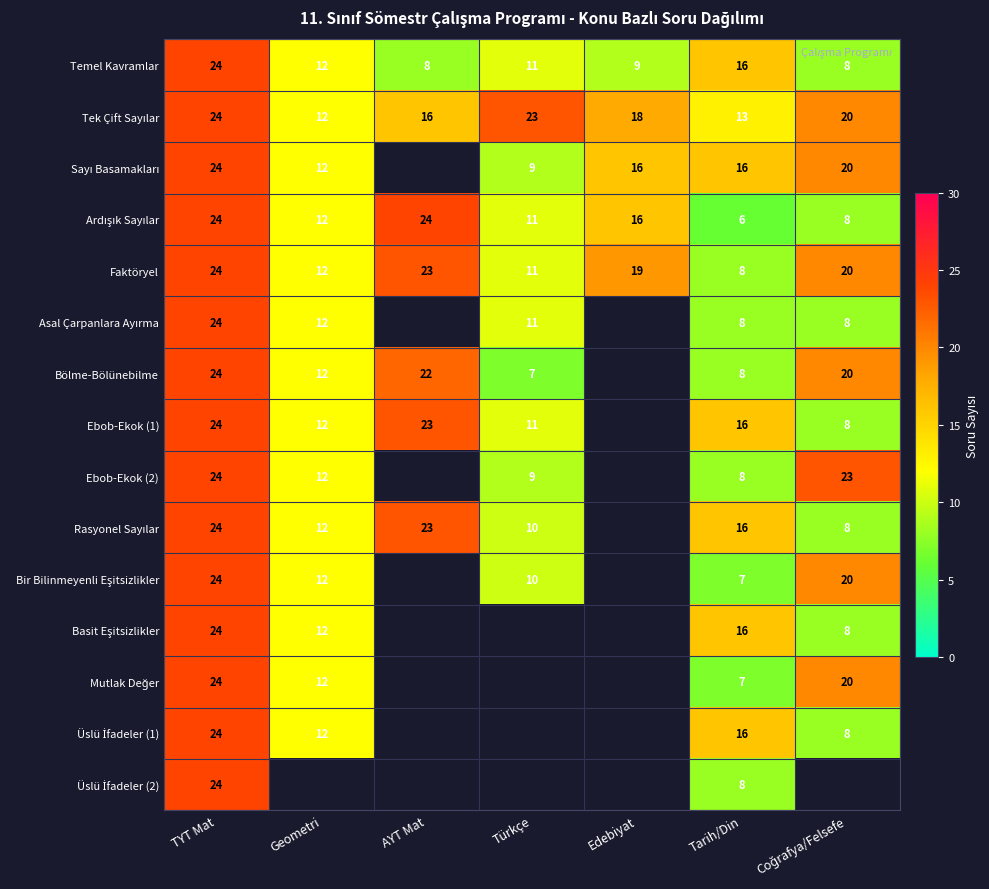

What is the sum of the Ebob-Ekok (1) values at Türkçe and Tarih/Din?

27